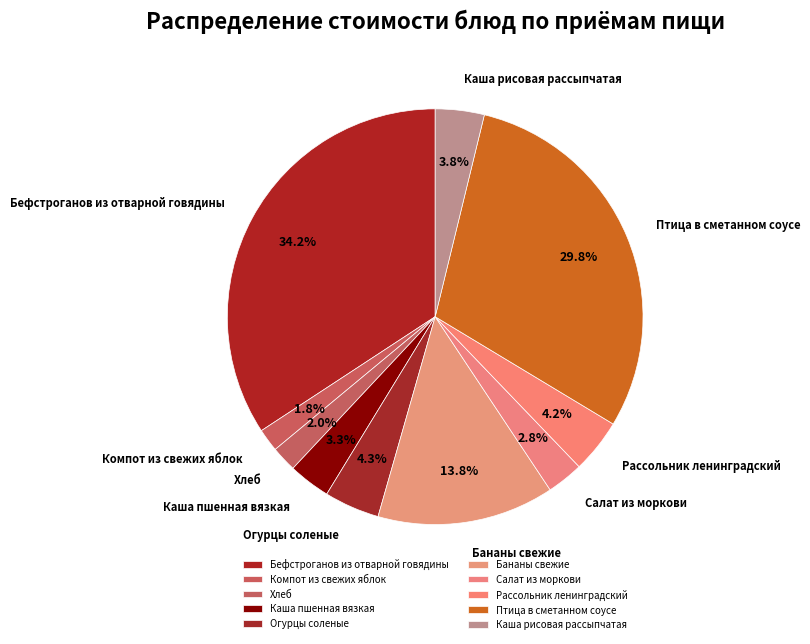

Is Рассольник ленинградский the majority of the pie?

No